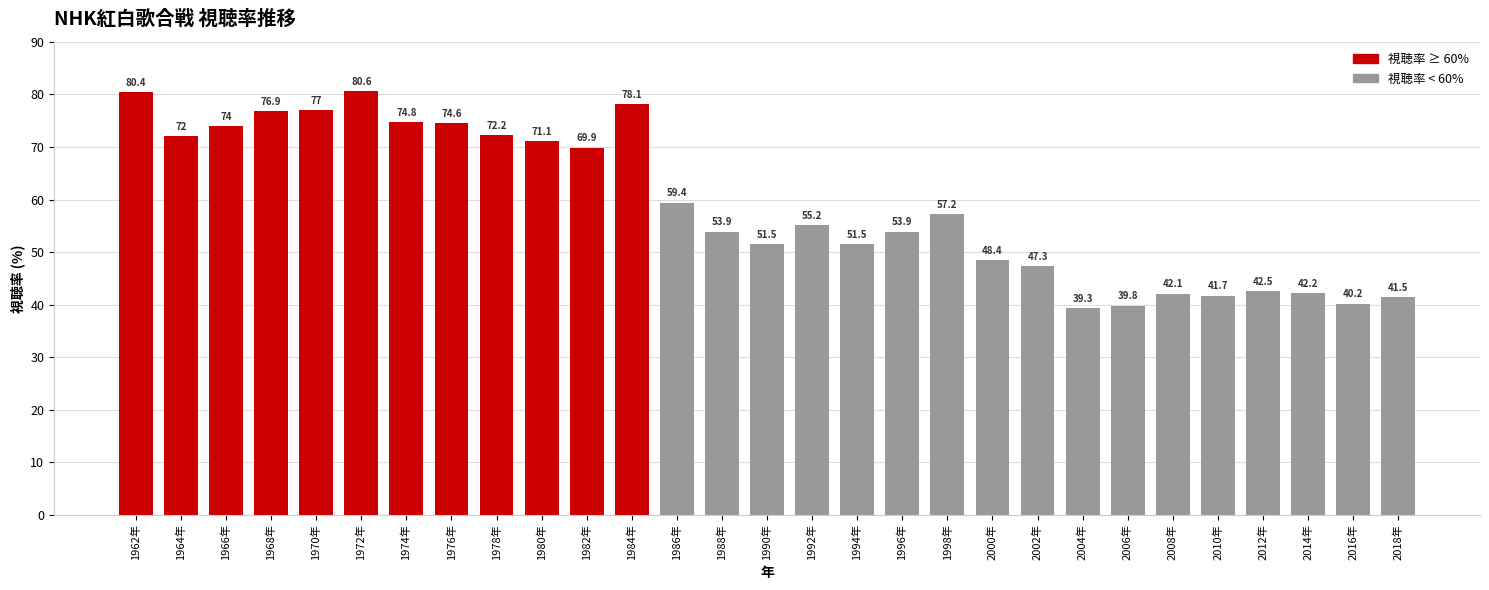

Reading left to right, extract all data points from this chart.

80.4	72.0	74.0	76.9	77.0	80.6	74.8	74.6	72.2	71.1	69.9	78.1	59.4	53.9	51.5	55.2	51.5	53.9	57.2	48.4	47.3	39.3	39.8	42.1	41.7	42.5	42.2	40.2	41.5